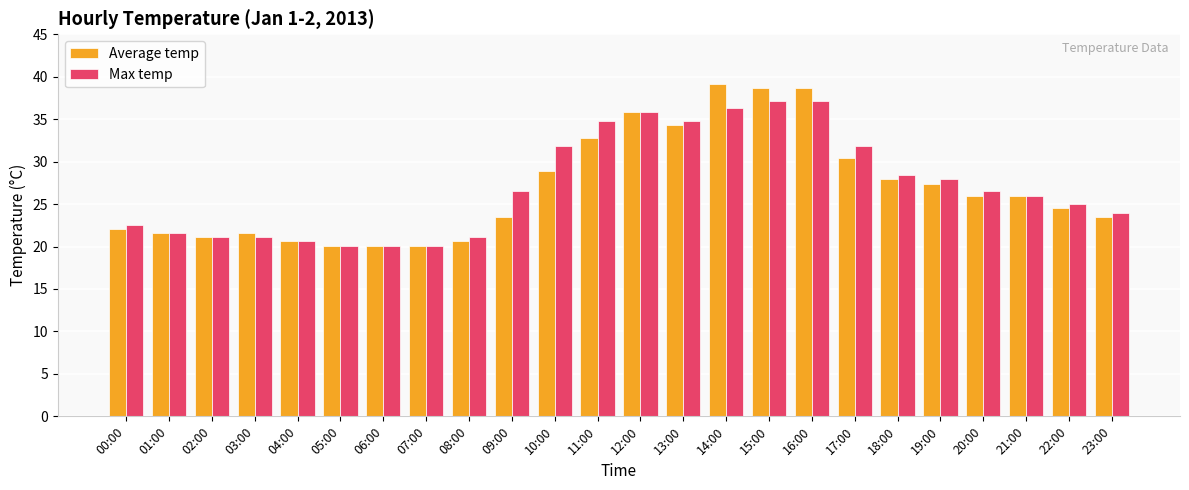

What is the highest value of the Average temp series?

39.2